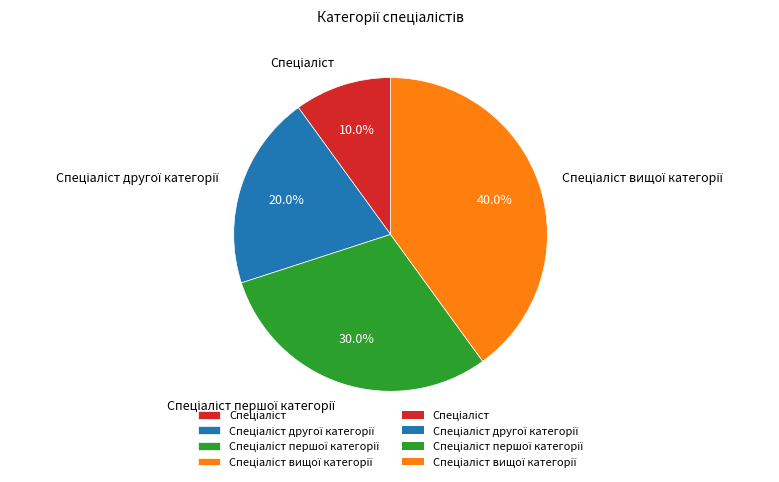

Count the number of slices in the pie.

4